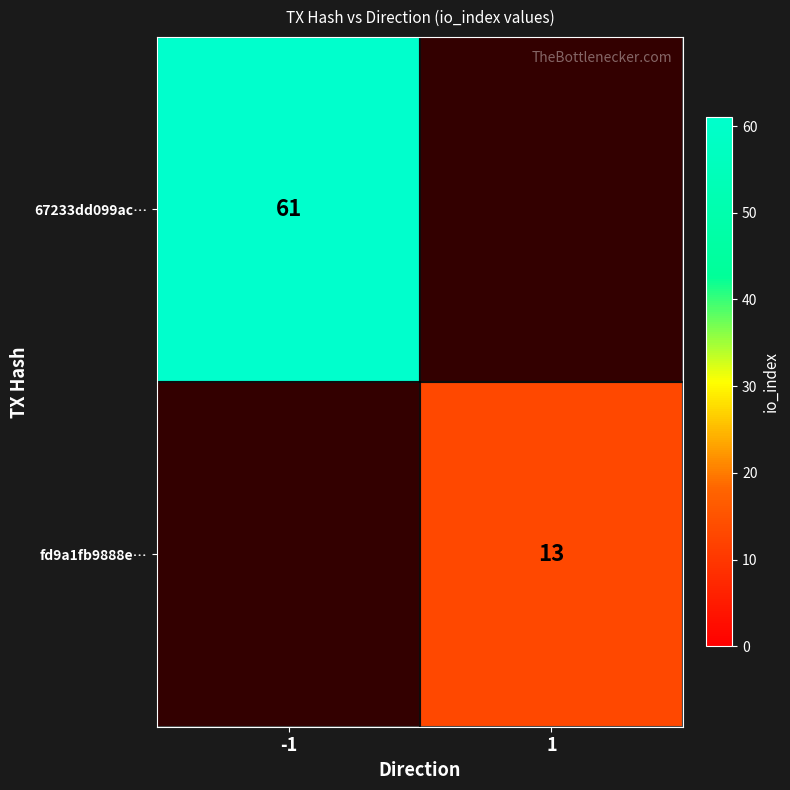

The fd9a1fb9888e… series shows 13 at 1. True or false?

True